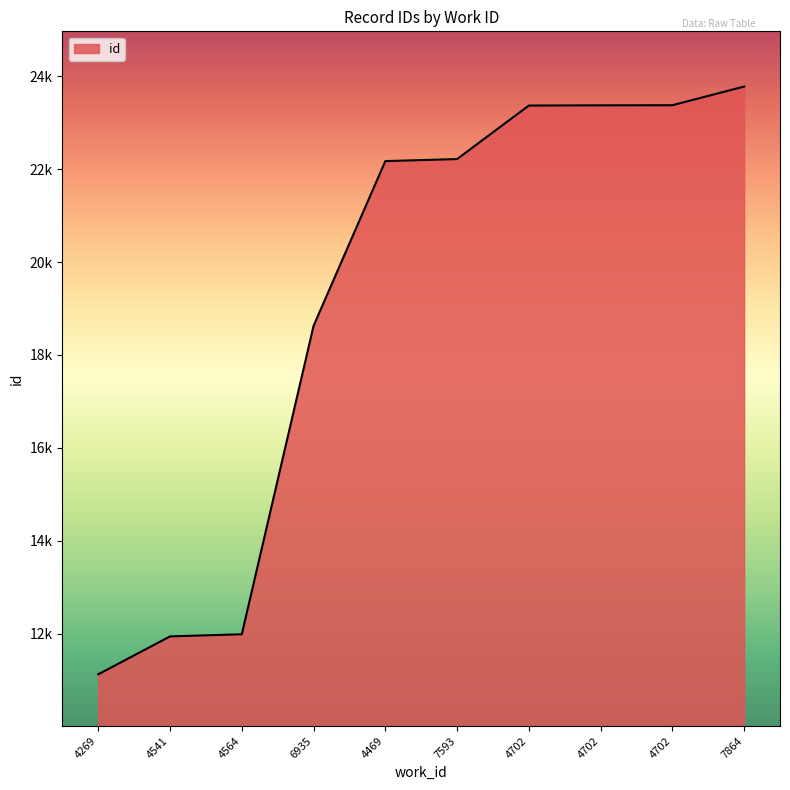

Does the chart display data point markers on the line(s)?

No